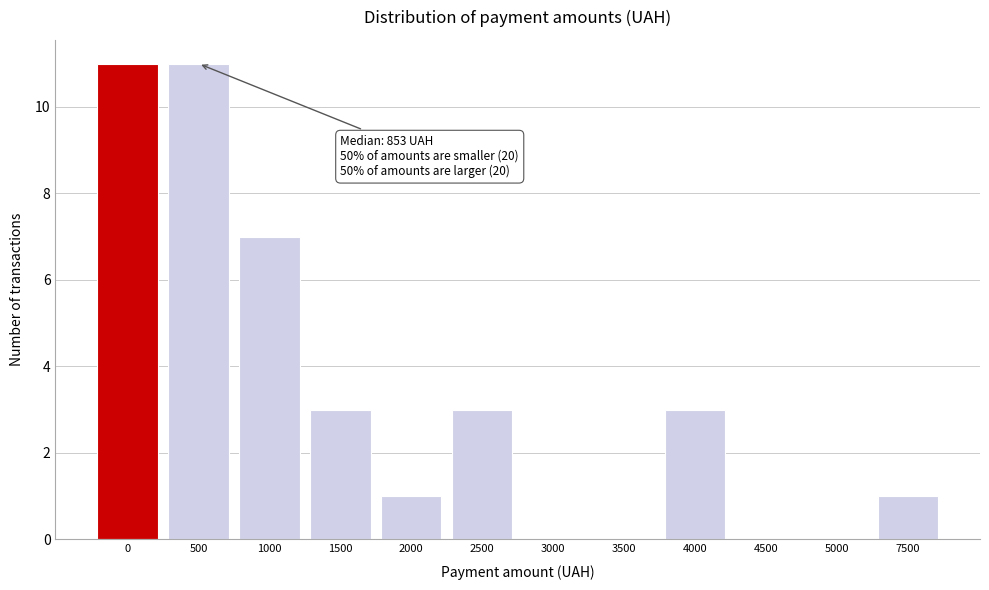

Reading left to right, transcribe all the data shown in this chart.

0=11	500=11	1000=7	1500=3	2000=1	2500=3	3000=0	3500=0	4000=3	4500=0	5000=0	7500=1